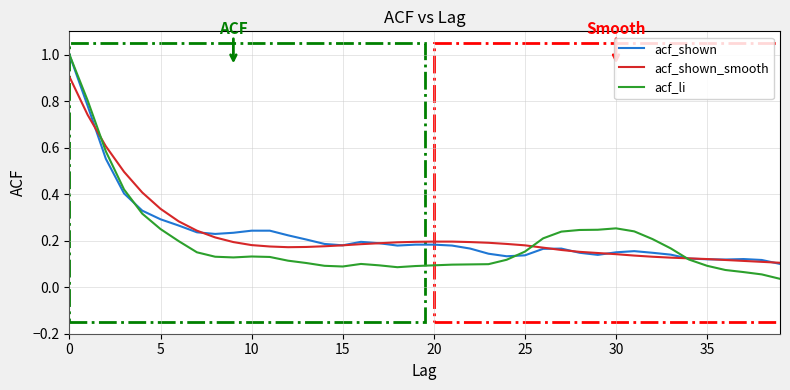

What is the highest value of the acf_shown_smooth series?

0.9